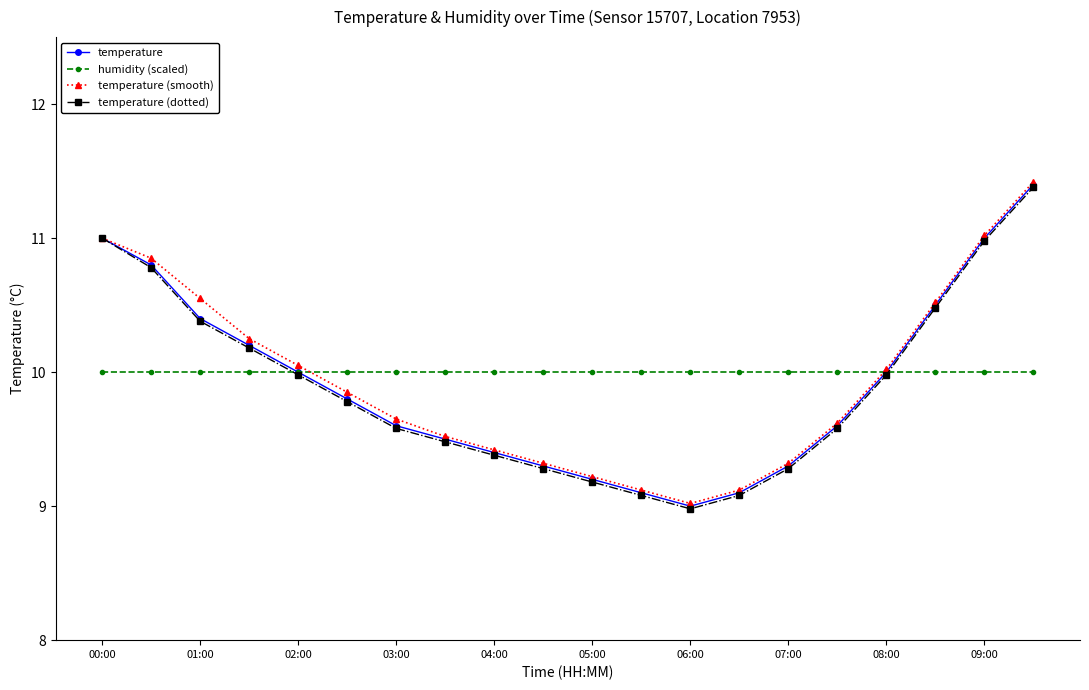

True or false: temperature (dotted) has more than 1 interior local peaks.

False